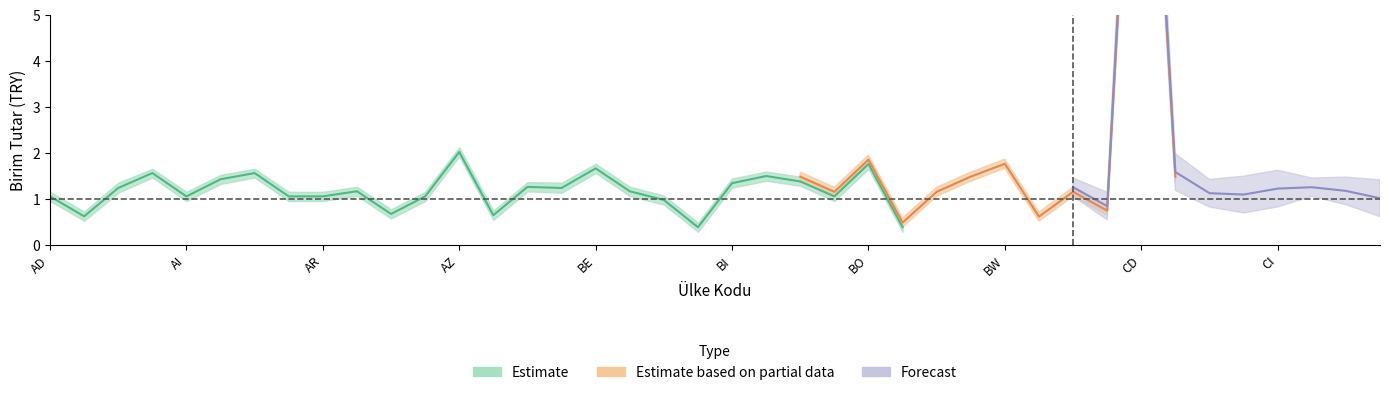

What are all the series names shown in the legend?

Estimate, Estimate based on partial data, Forecast